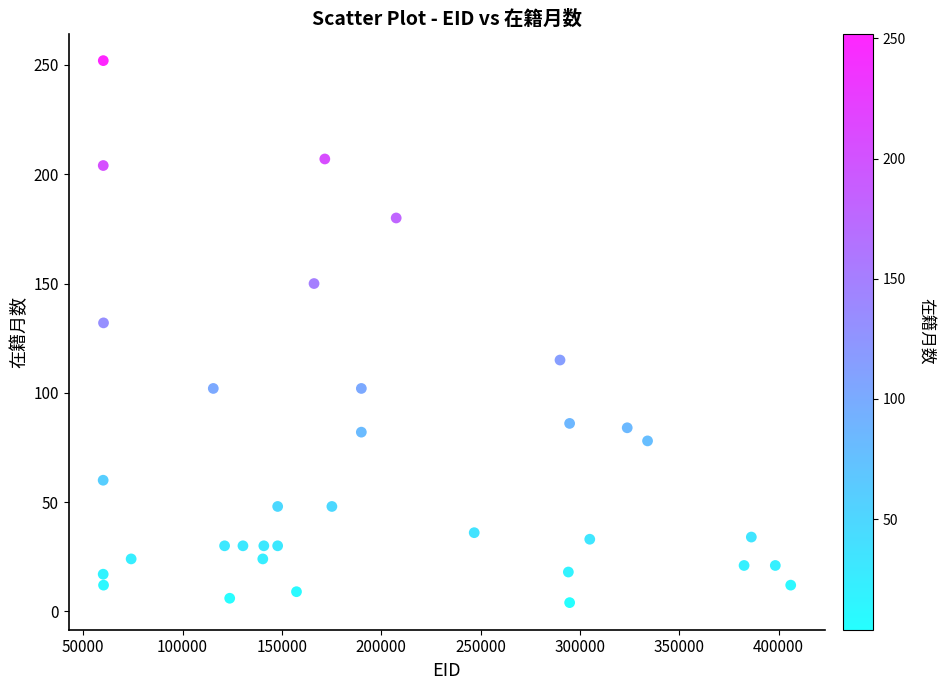

What is the range of X values (max minus min)?

346015